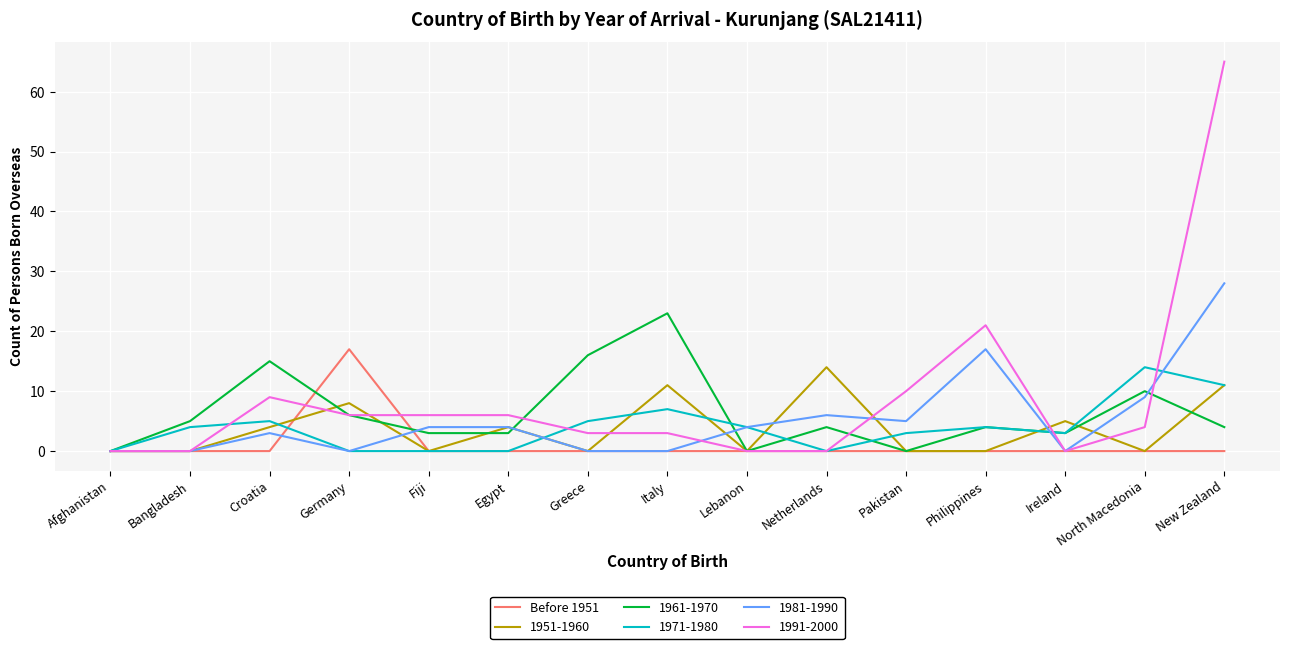

What position from the left is Bangladesh?

2